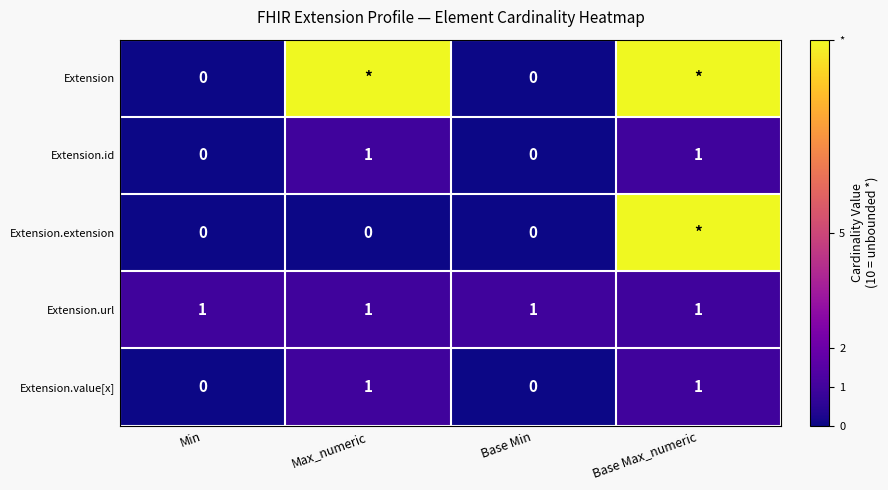

What is the sum of the Extension.value[x] values at Max_numeric and Base Max_numeric?

2